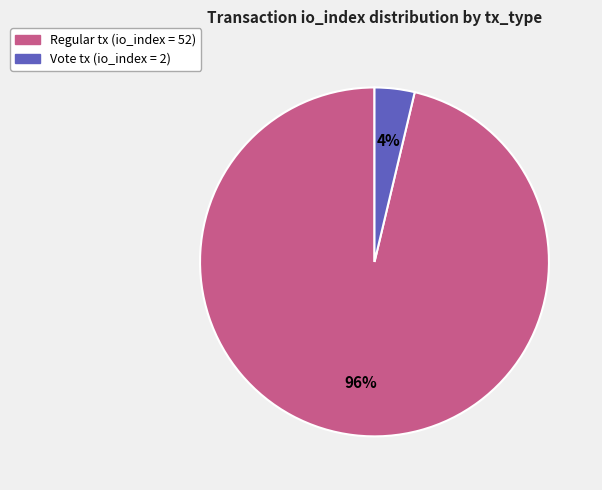

Does any single category account for the majority?

Yes